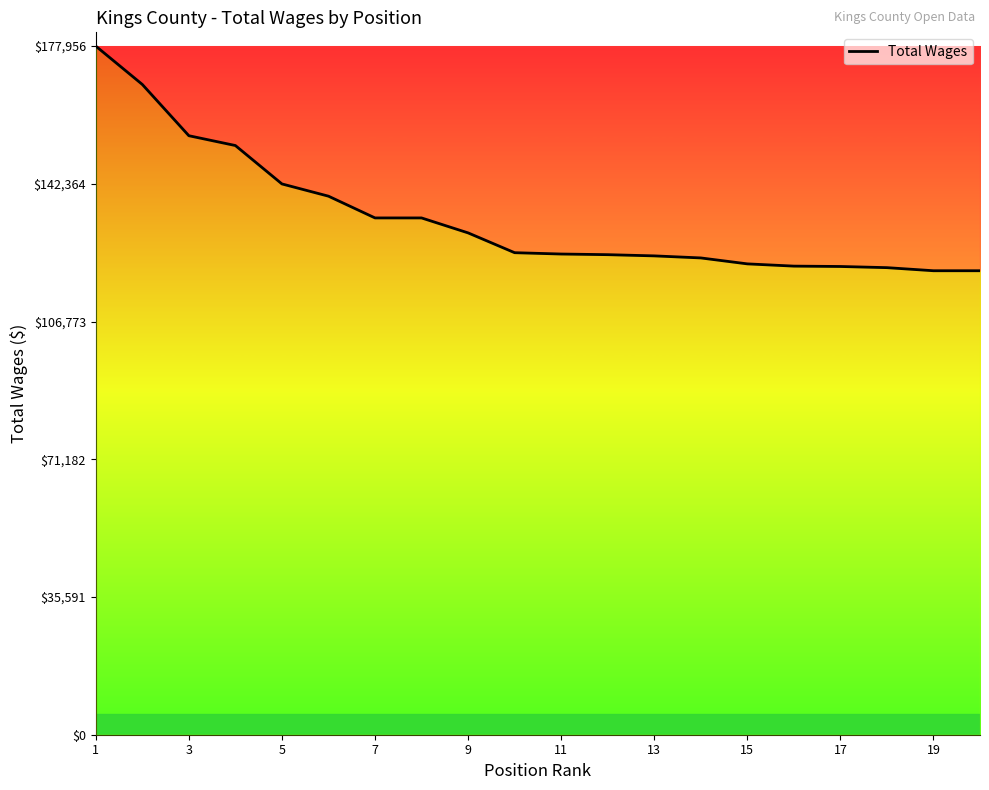

What is the smallest value displayed?

119906